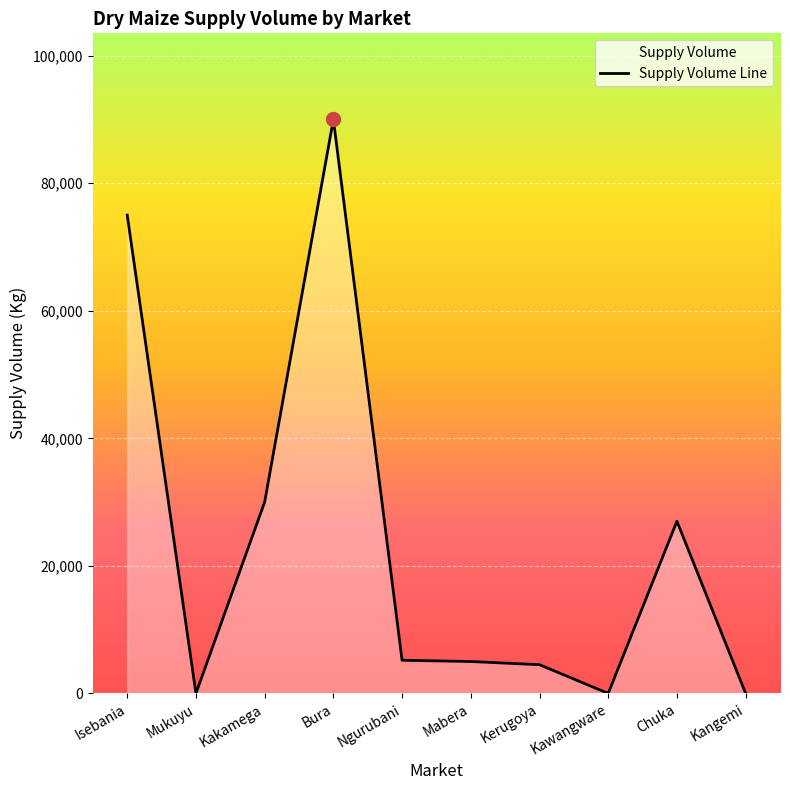

How many lines are shown in the chart?

1